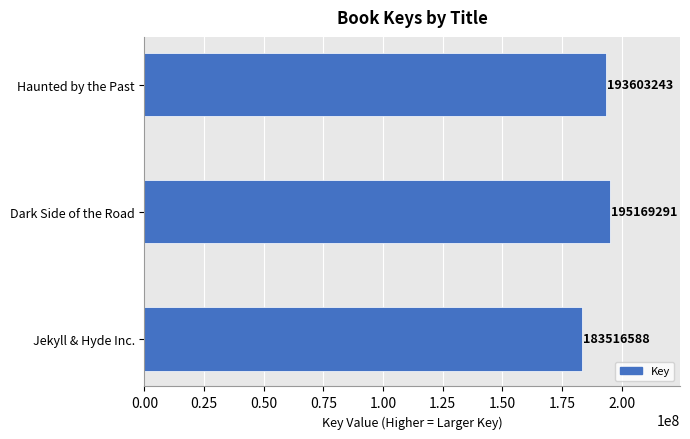

What is the maximum value shown in the chart?

195169291